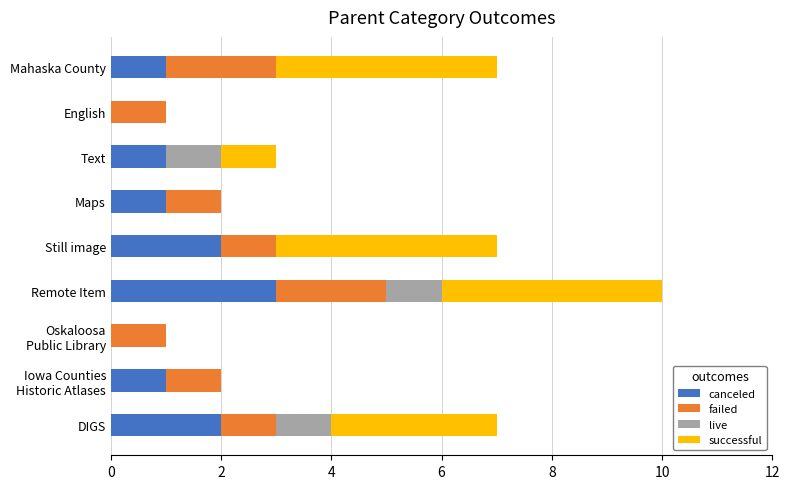

What is the highest value of the canceled series?

3